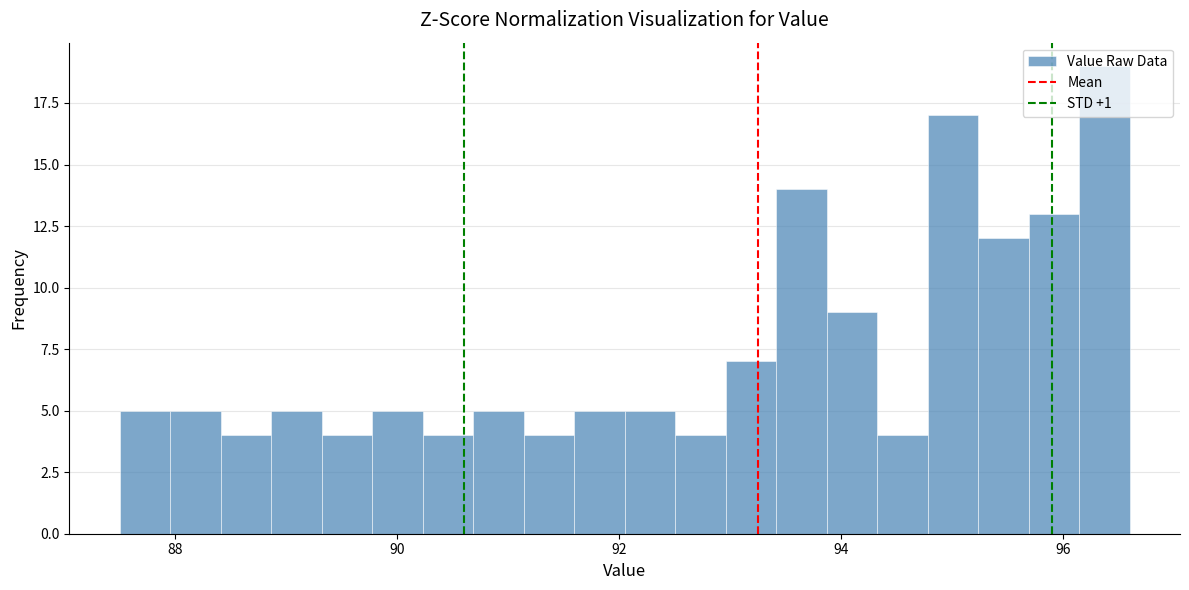

Read against the x-axis, roughly where is the centre of the tallest bar?

96.4